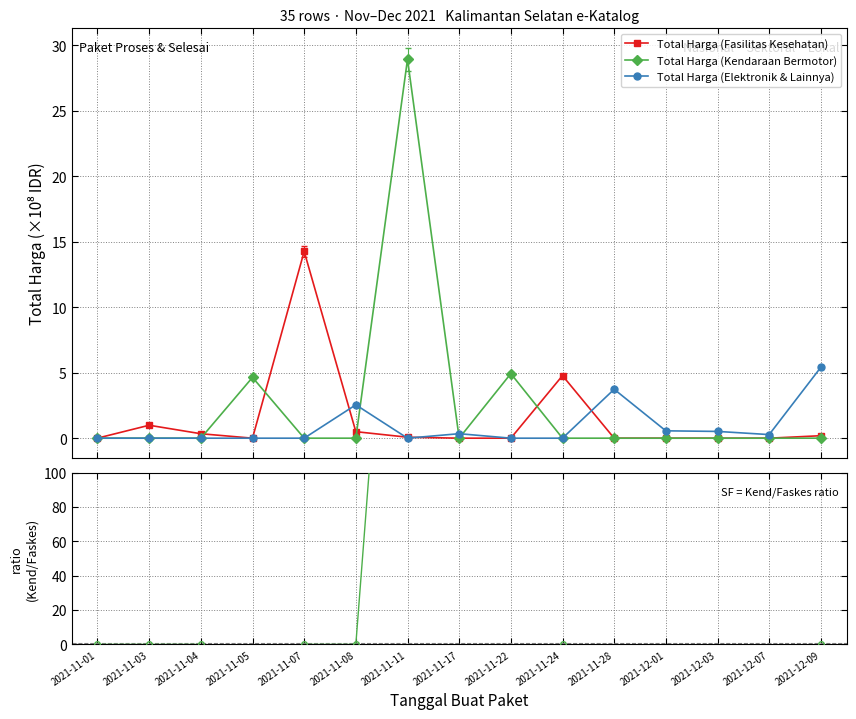

What is the maximum value for Total Harga (Kendaraan Bermotor)?

28.9